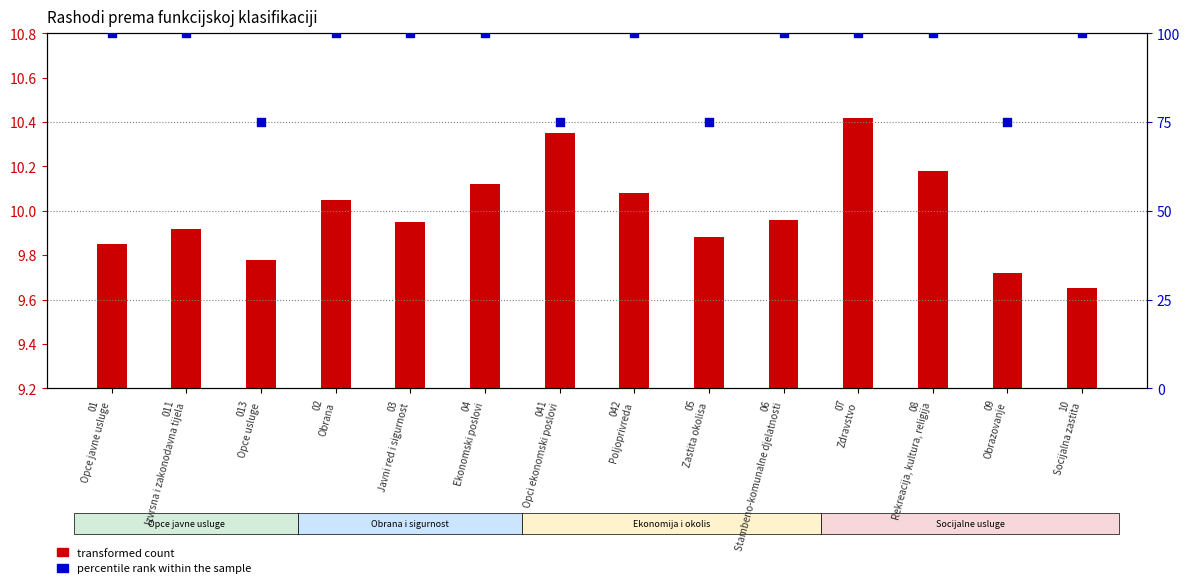

What is the ratio of the value at 06
Stambeno-komunalne djelatnosti to the value at 042
Poljoprivreda?

1.0